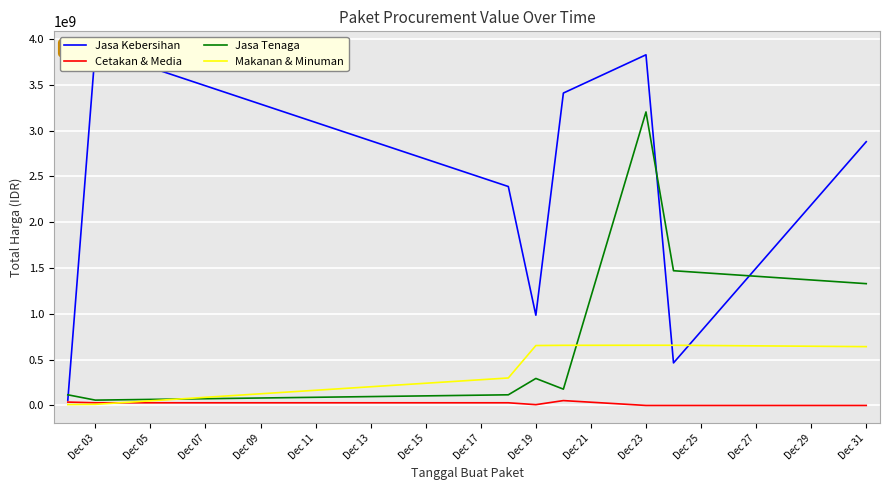

Is this an area chart (filled region under the line)?

No